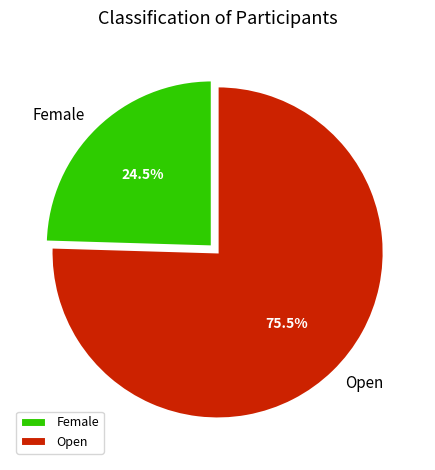

Rank the categories by value from lowest to highest.

Female, Open